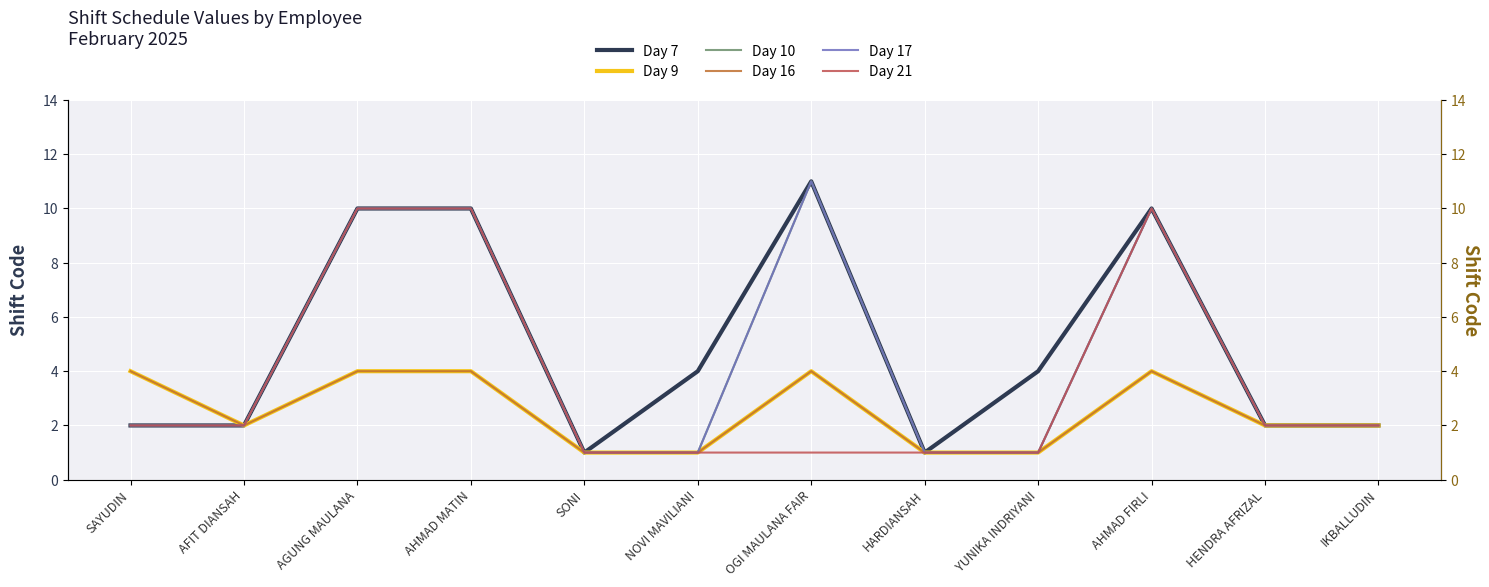

List the labels in order of Day 7 value, largest first.

OGI MAULANA FAIR, AGUNG MAULANA, AHMAD MATIN, AHMAD FIRLI, NOVI MAVILIANI, YUNIKA INDRIYANI, SAYUDIN, AFIT DIANSAH, HENDRA AFRIZAL, IKBALLUDIN, SONI, HARDIANSAH